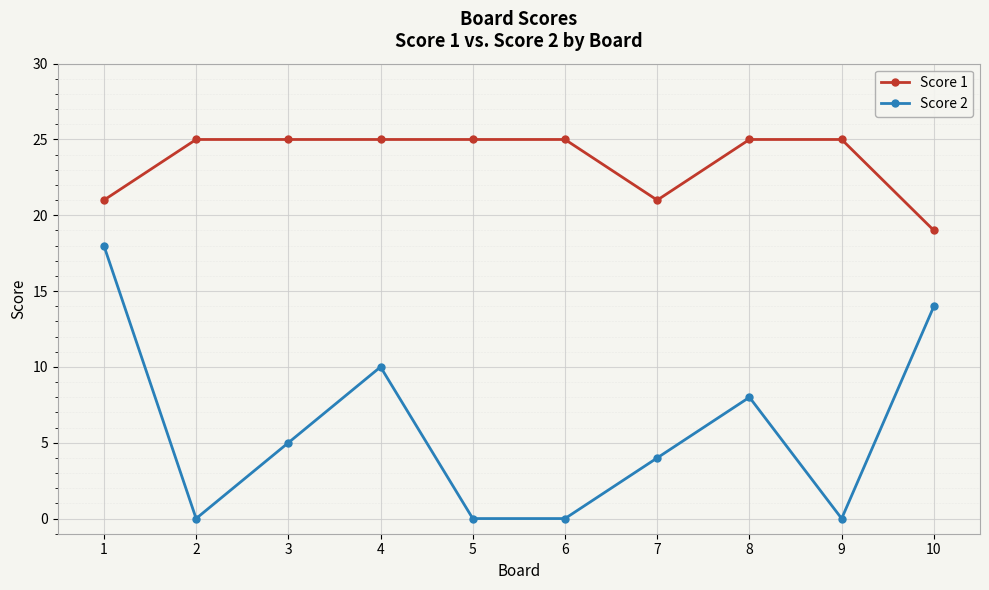

True or false: Score 2 has more than 2 points higher than both neighbors.

False